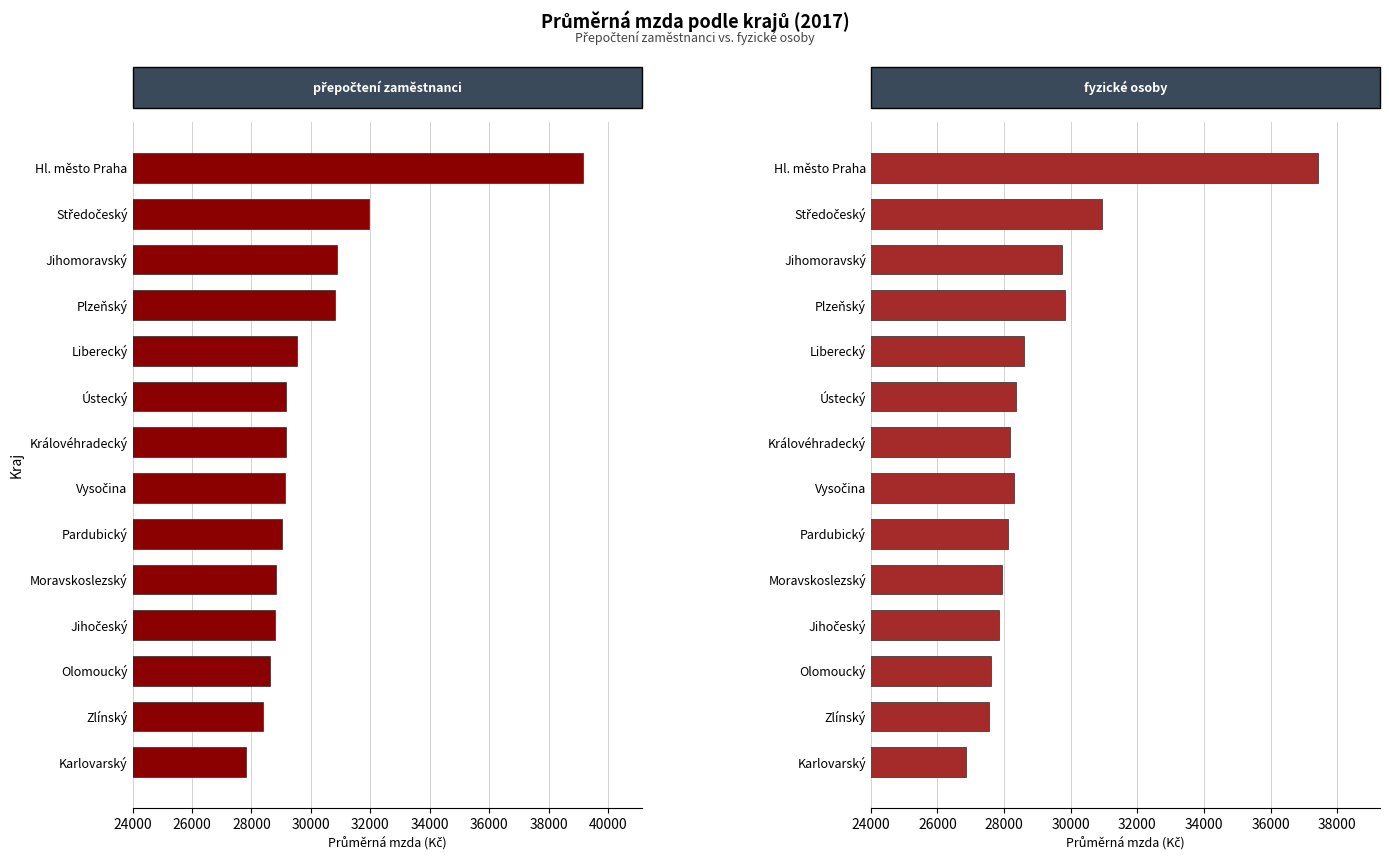

How many bars are there in total?

28